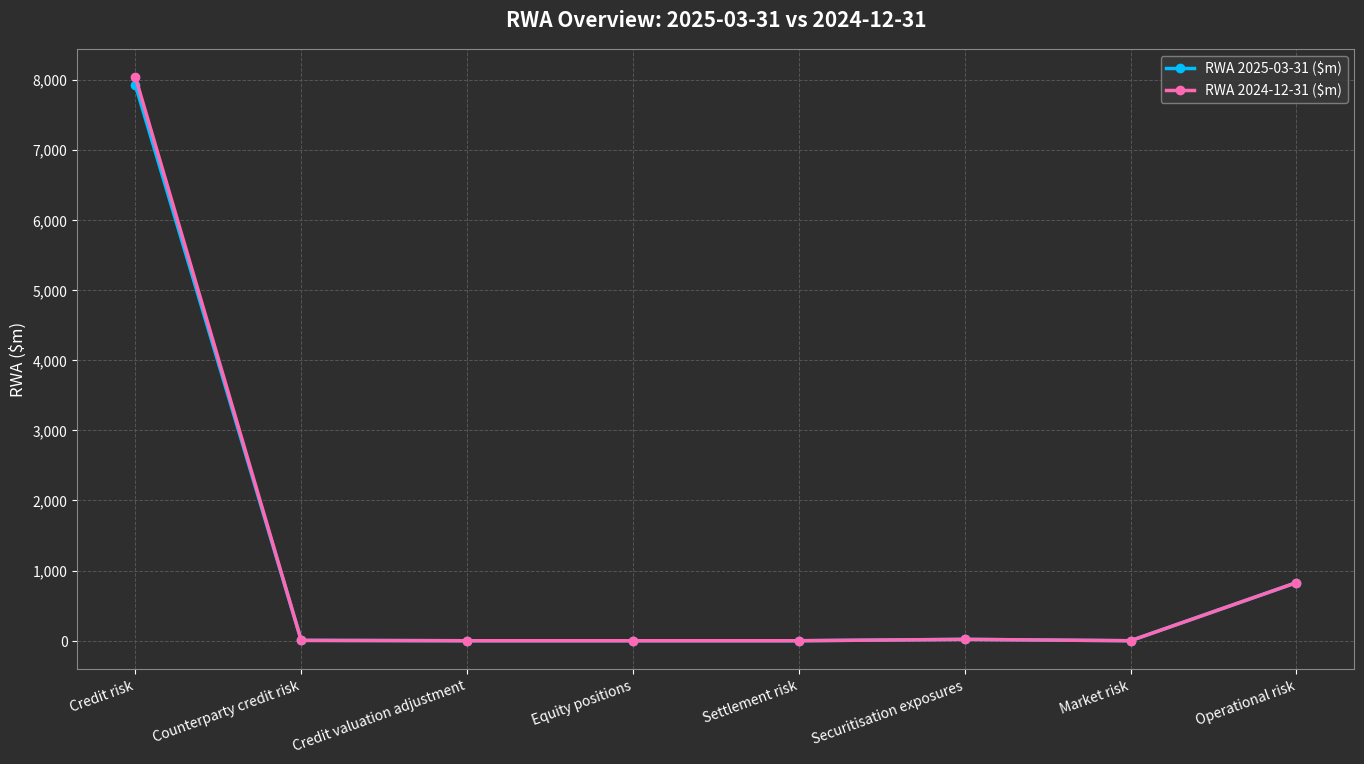

What is the label of the 4th point from the left?

Equity positions